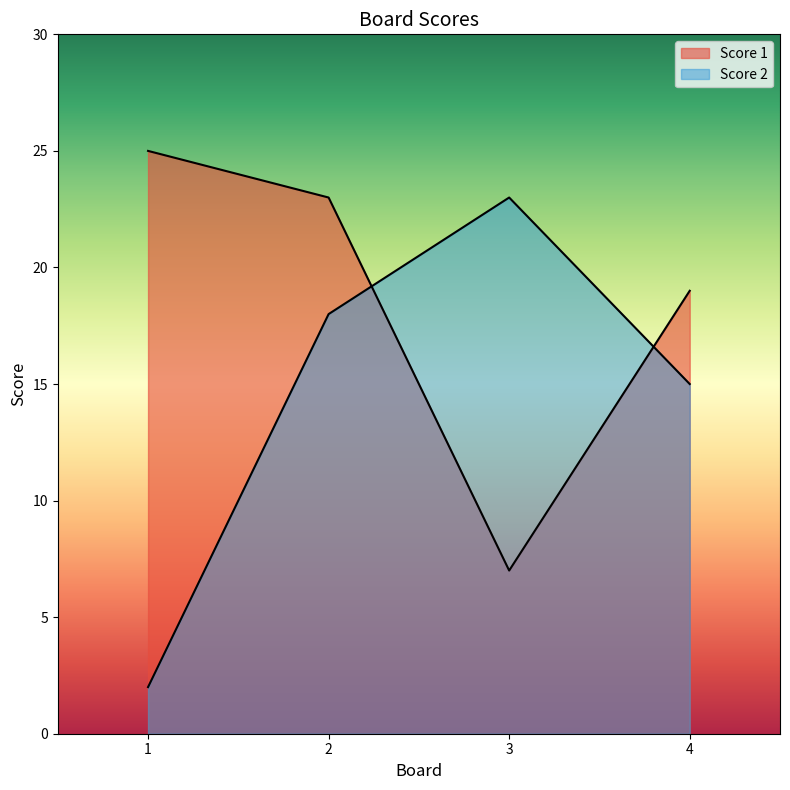

After their last crossing, which series has the higher values: Score 2 or Score 1?

Score 1